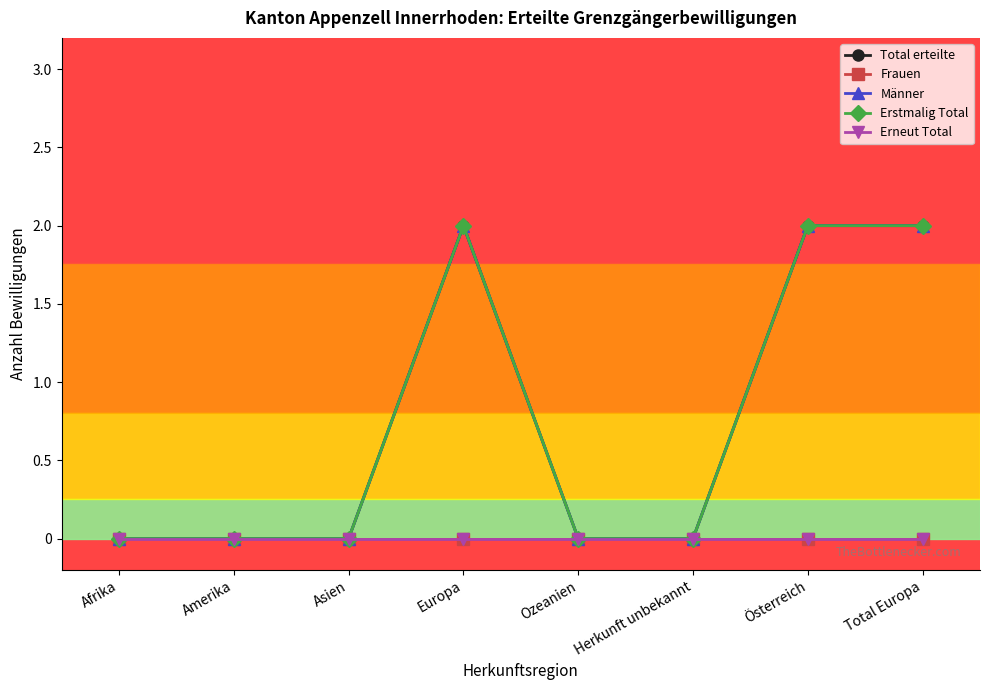

Is it true that Frauen equals 0 at Ozeanien?

True